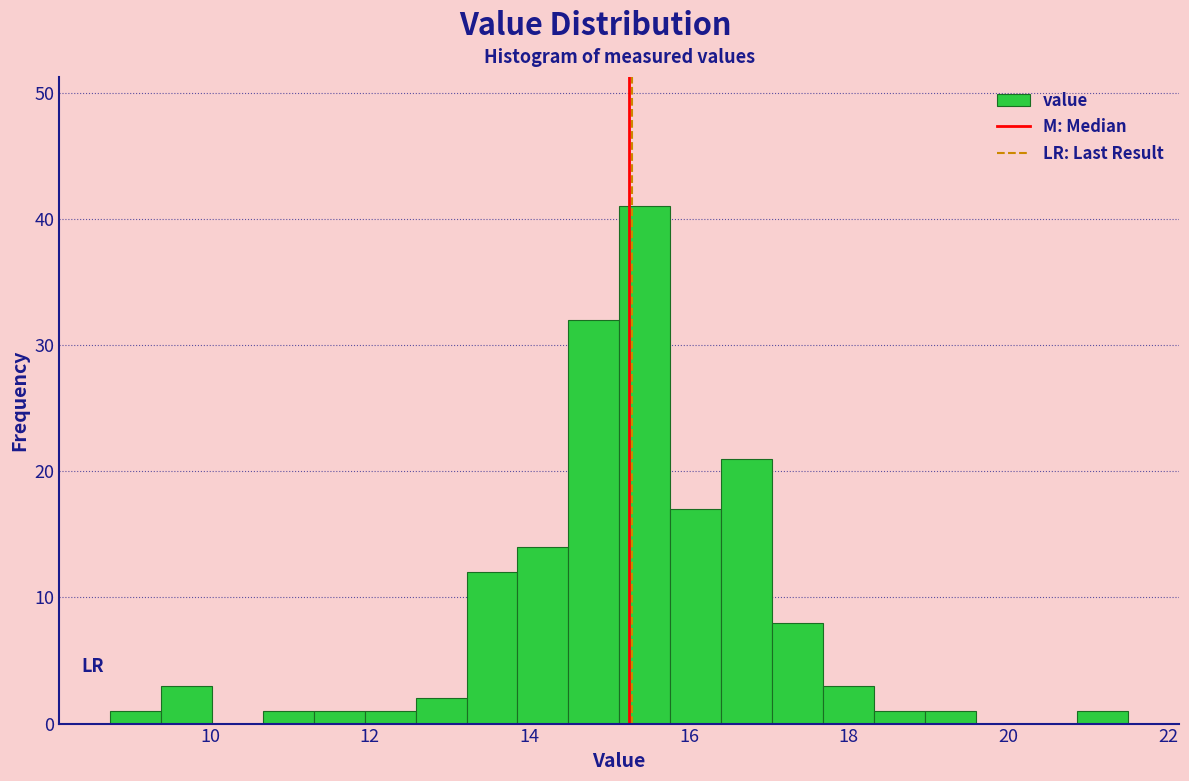

Read against the x-axis, roughly where is the centre of the tallest bar?

15.4